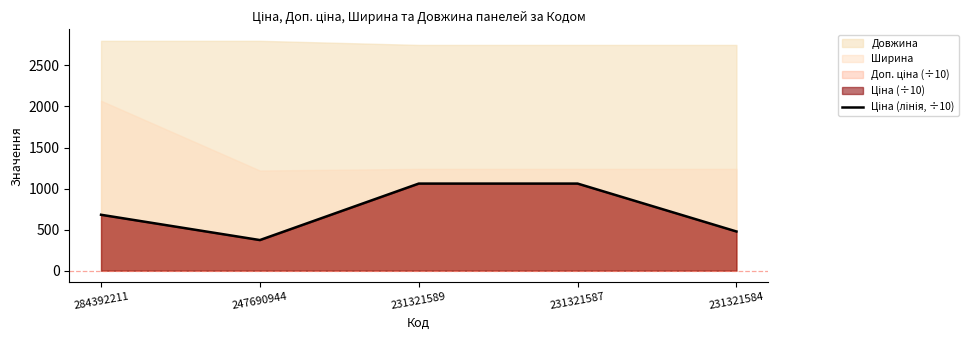

How many values are below 680?

2